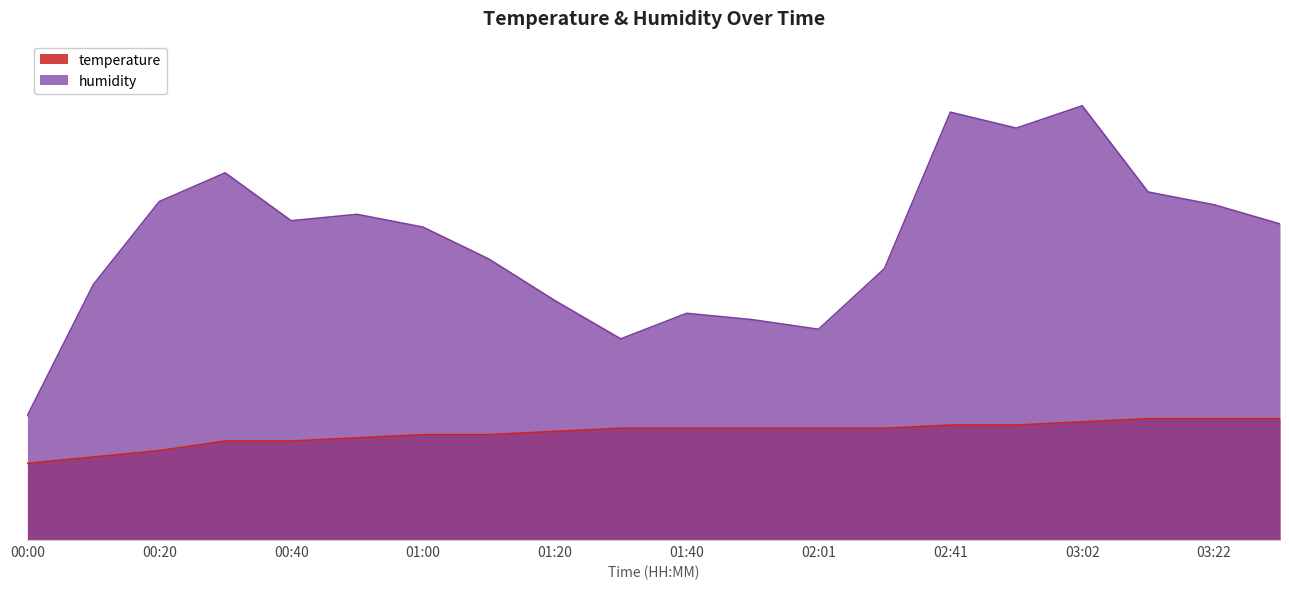

What is the difference between the highest and lowest values at 03:32?

6.1